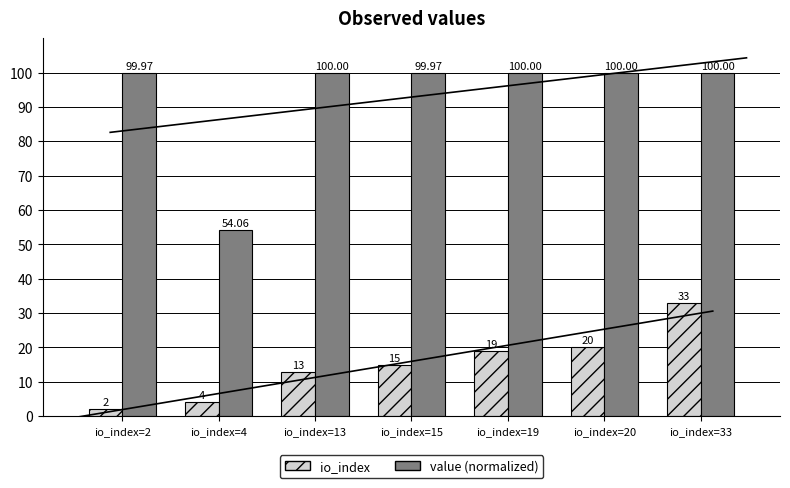

Reading left to right, list all the values displayed in this chart.

io_index: 2.0	4.0	13.0	15.0	19.0	20.0	33.0
value (normalized): 100.0	54.1	100.0	100.0	100.0	100.0	100.0